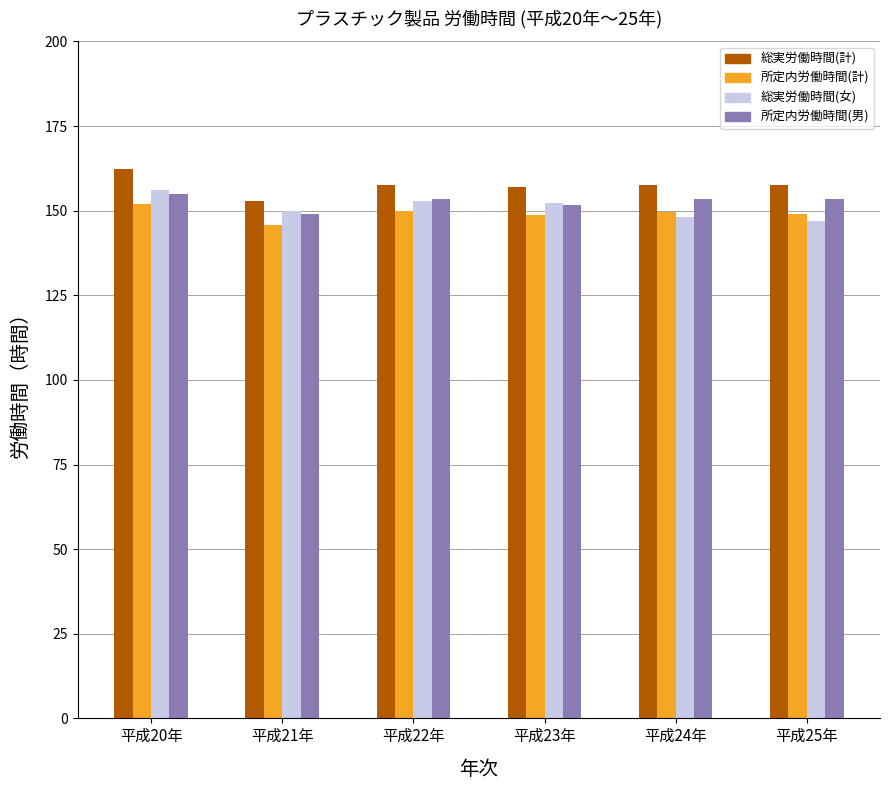

What is the value of the 所定内労働時間(計) bar at the 1st from the left?

152.1